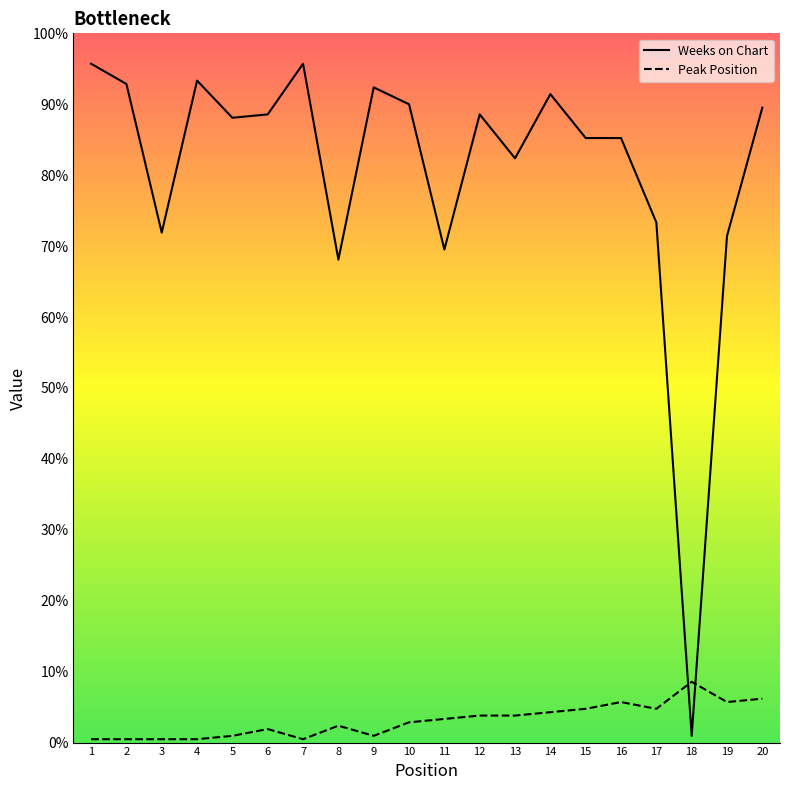

Which label corresponds to the largest value in the chart?

1